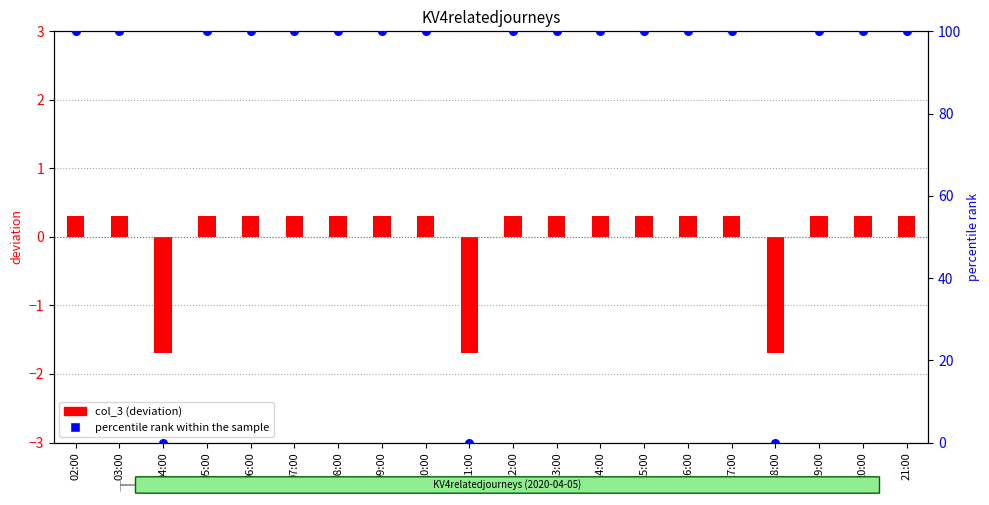

Which series contains the highest Y value?

percentile rank within the sample